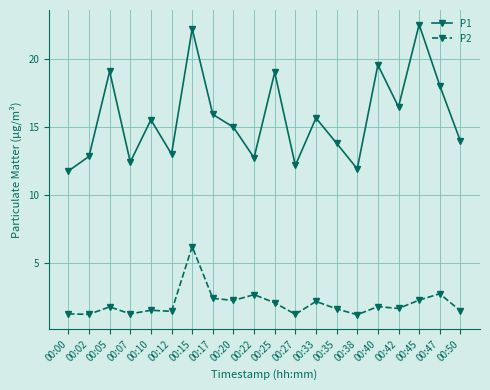

True or false: P2 has more than 0 points higher than both neighbors.

True